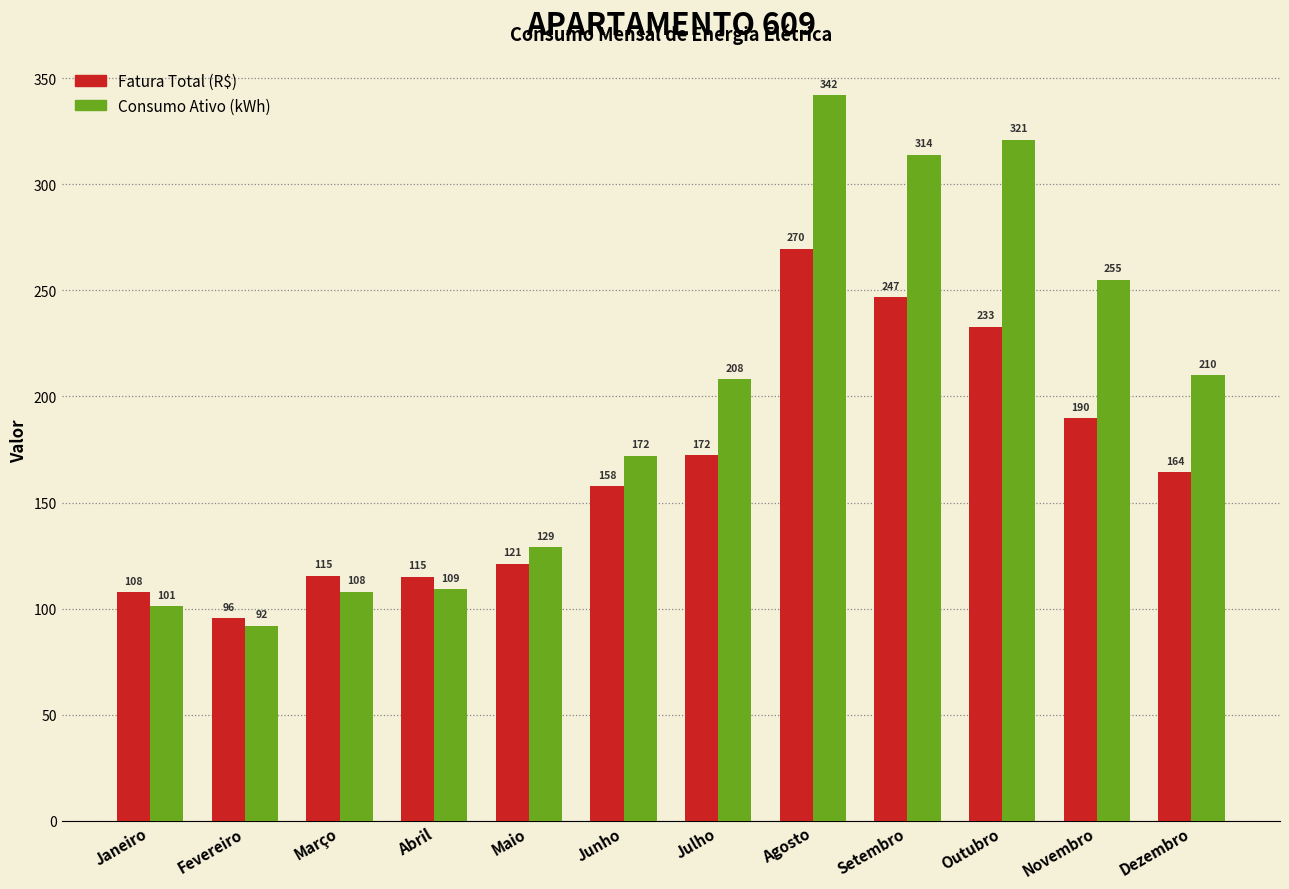

The value of Fatura Total (R$) at Junho is 157.7. True or false?

True